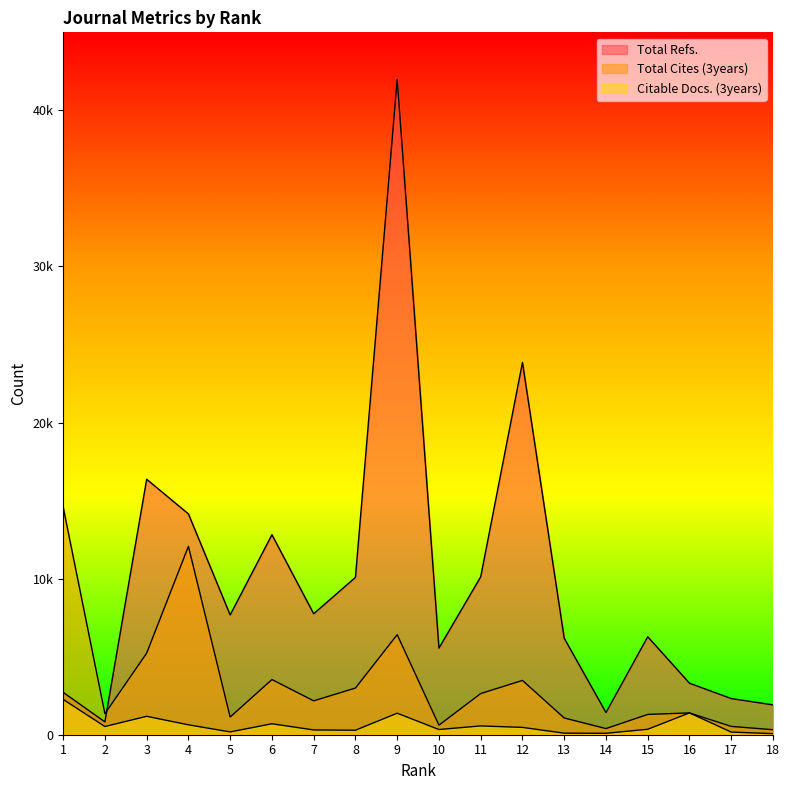

What is the highest value of the Total Refs. series?

41987